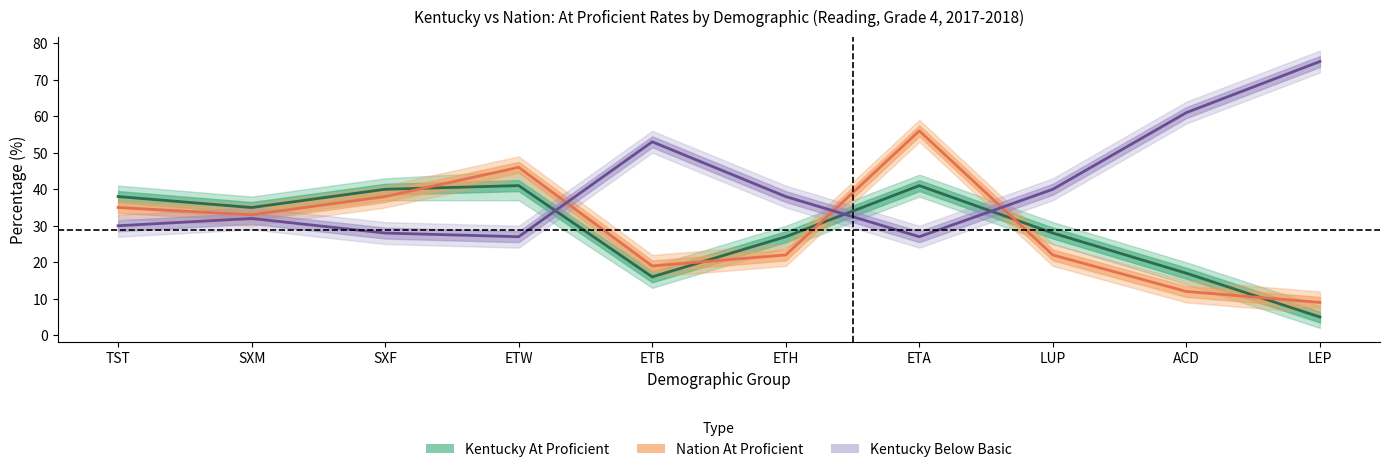

What is the spread (max minus min) of values at SXM?

3